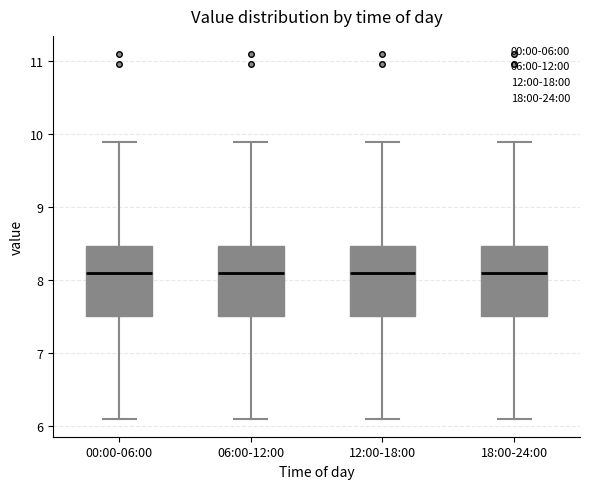

Reading left to right, read every box against the y-axis: the position of its median line, the range the box covers, and the ends of its whiskers. The values are not printed on the chart, so give them approximately, as read against the axis.

00:00-06:00: median 8.1, box 7.5 to 8.5, whiskers 6.1 to 9.9
06:00-12:00: median 8.1, box 7.5 to 8.5, whiskers 6.1 to 9.9
12:00-18:00: median 8.1, box 7.5 to 8.5, whiskers 6.1 to 9.9
18:00-24:00: median 8.1, box 7.5 to 8.5, whiskers 6.1 to 9.9